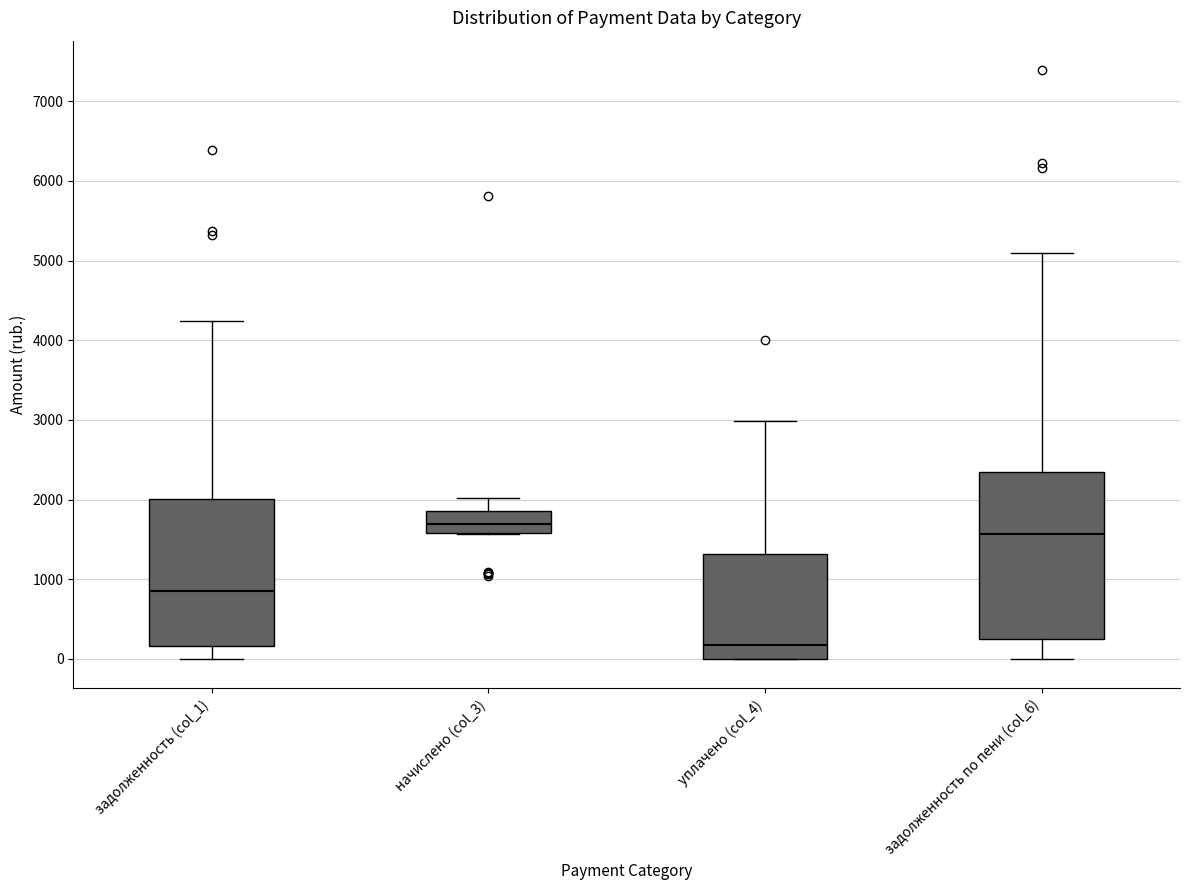

Where is the upper edge of the box for уплачено (col_4) on the y-axis? The values are not printed on the chart, so give them approximately, as read against the axis.

1300